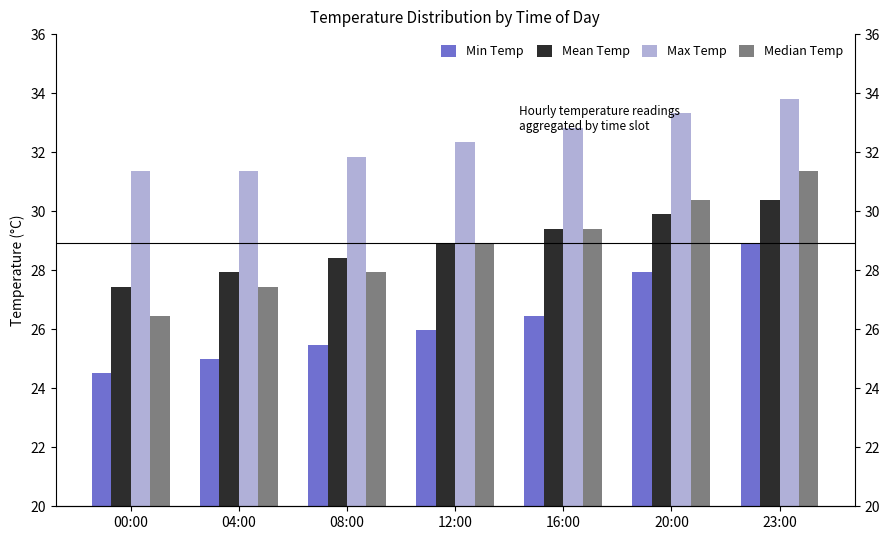

What is the spread (max minus min) of values at 23:00?

4.9